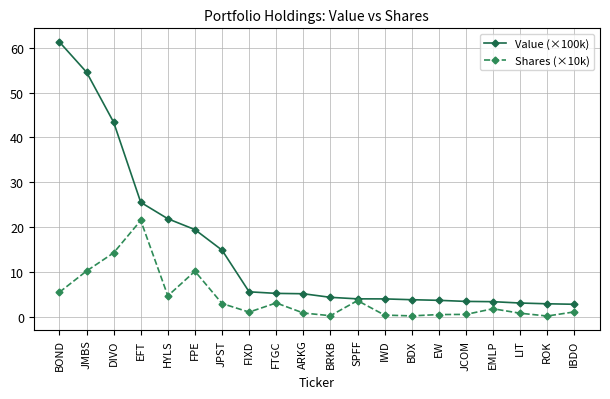

Is it true that Value (×100k) equals 4.0 at SPFF?

True